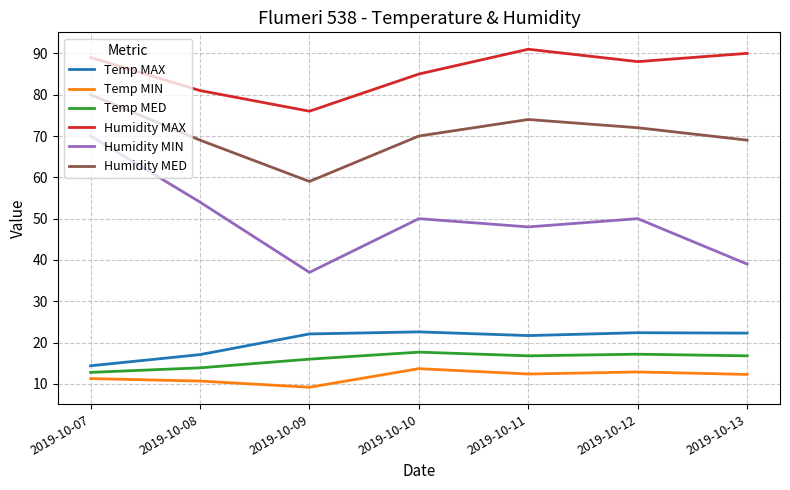

Which series has the largest range (max minus min)?

Humidity MIN